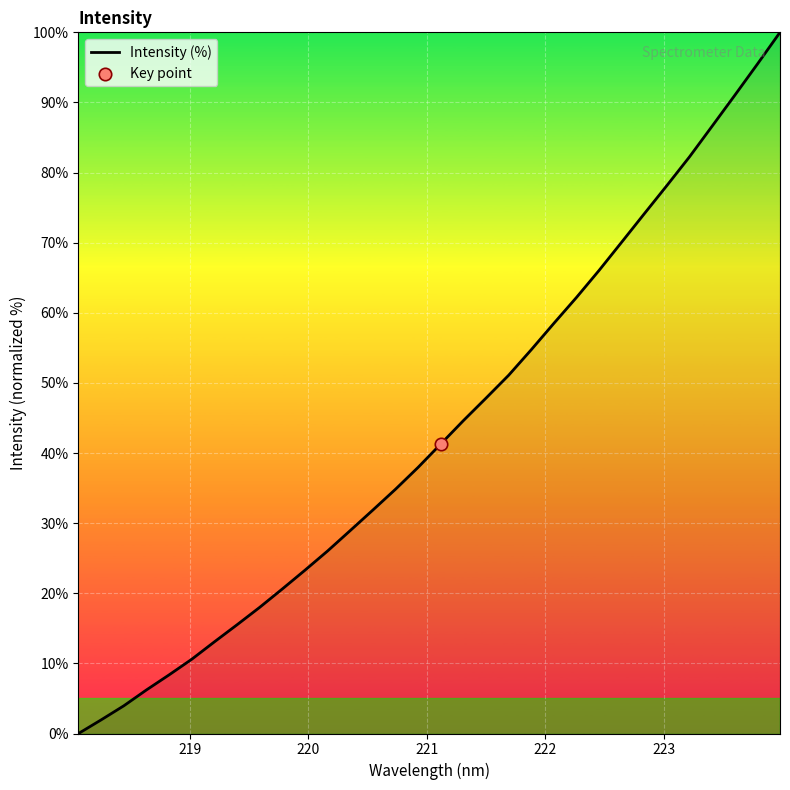

What is the maximum value shown in the chart?

100.0